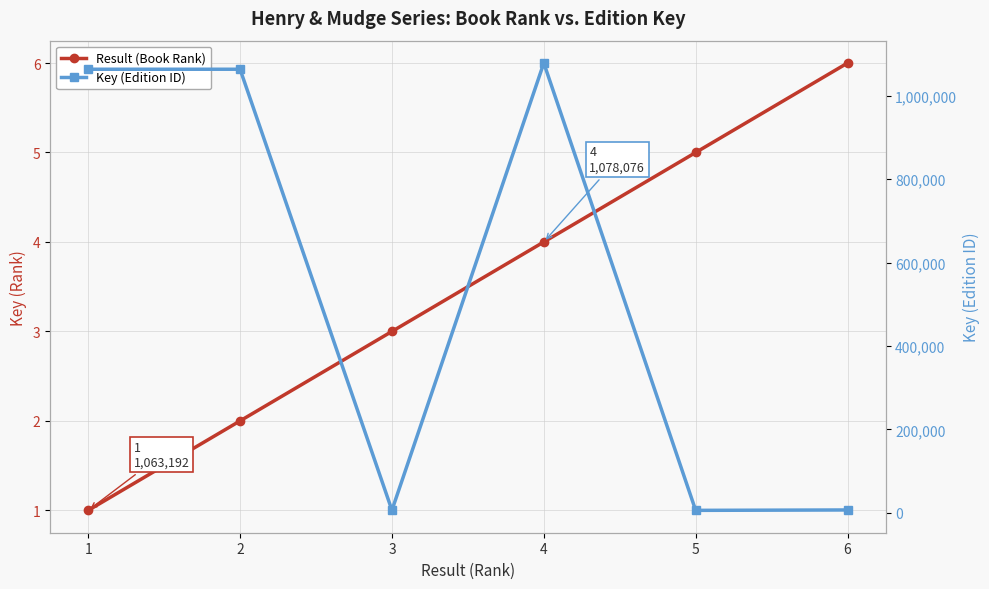

What is the smallest value displayed?

1